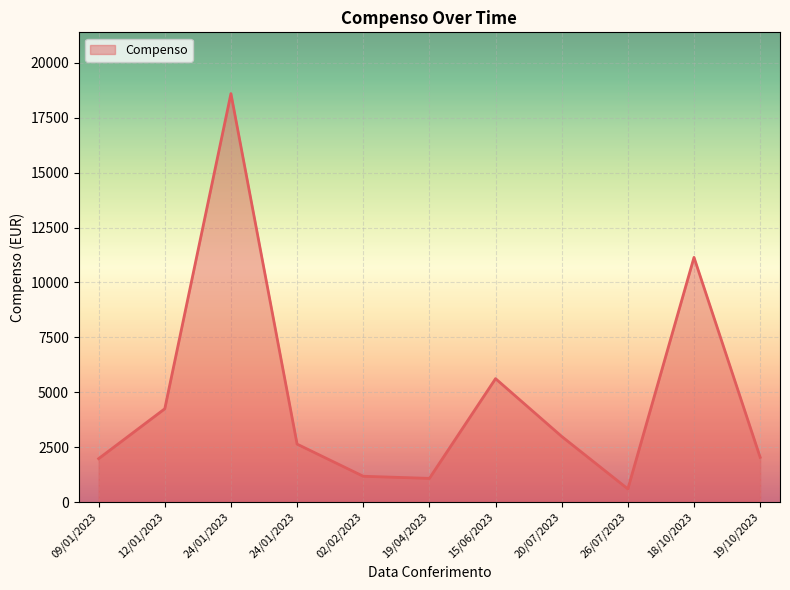

At which label is the value closest to 9600?

18/10/2023